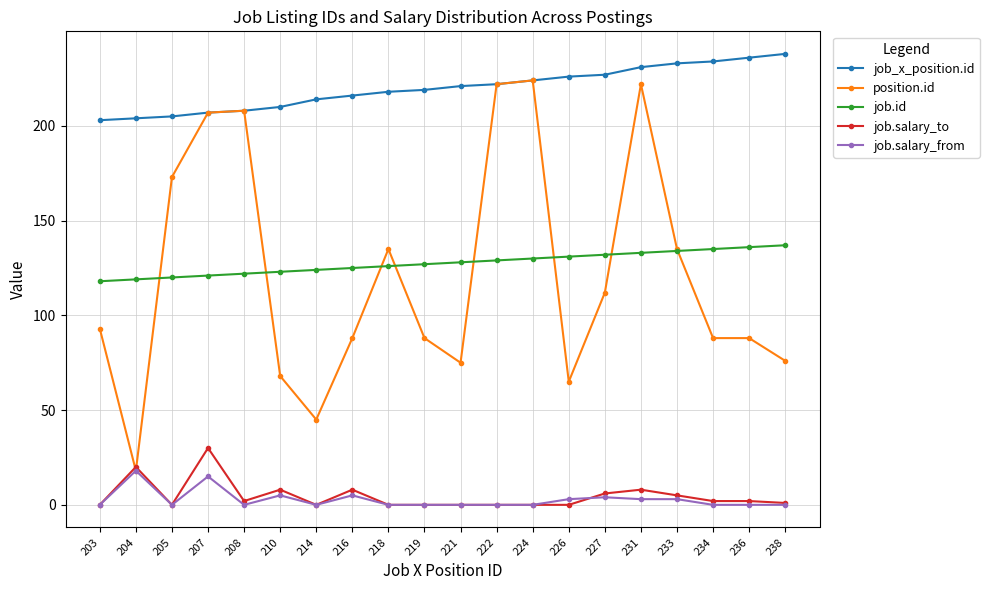

At how many categories does at least one series exceed 145?

20